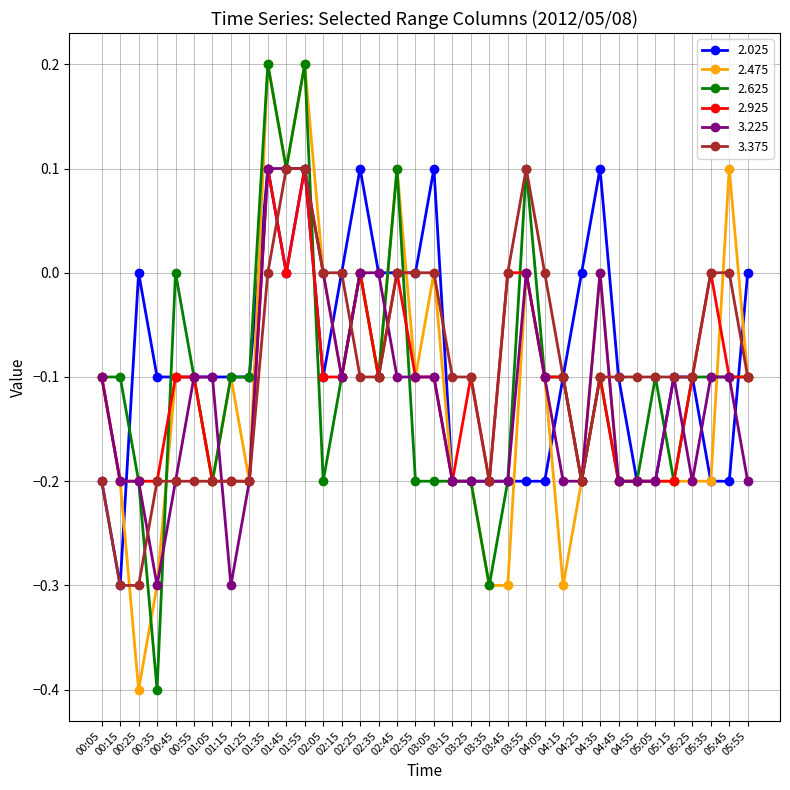

What is the lowest value of the 2.625 series?

-0.4